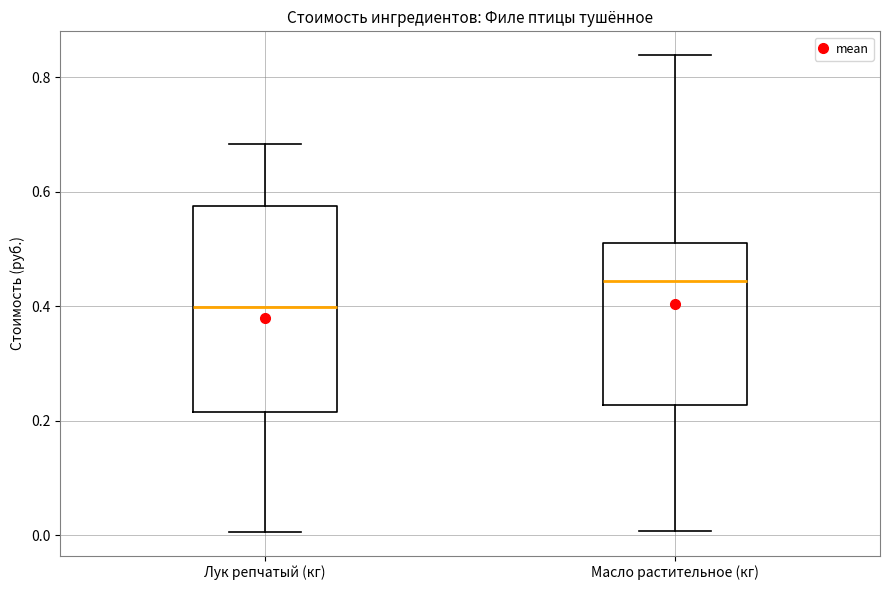

Which box has the lowest median line?

Лук репчатый (кг)